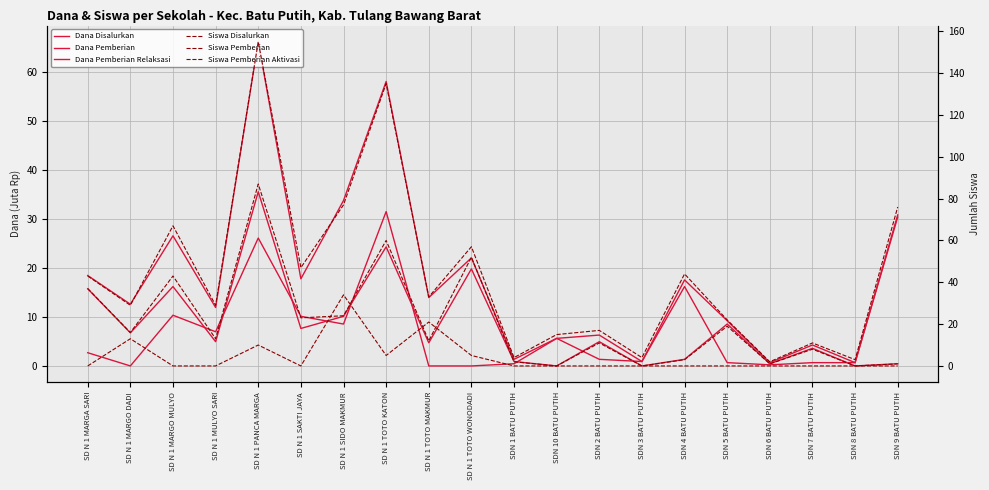

True or false: Dana Disalurkan and Siswa Disalurkan cross at least once.

False